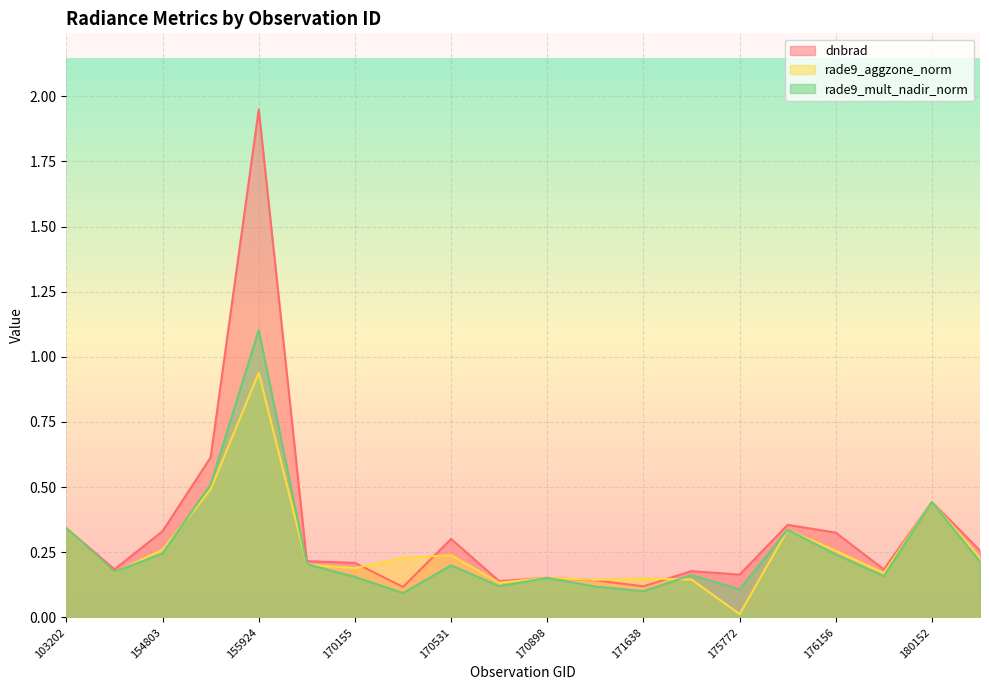

The rade9_aggzone_norm series shows 0.4 at 176156. True or false?

False